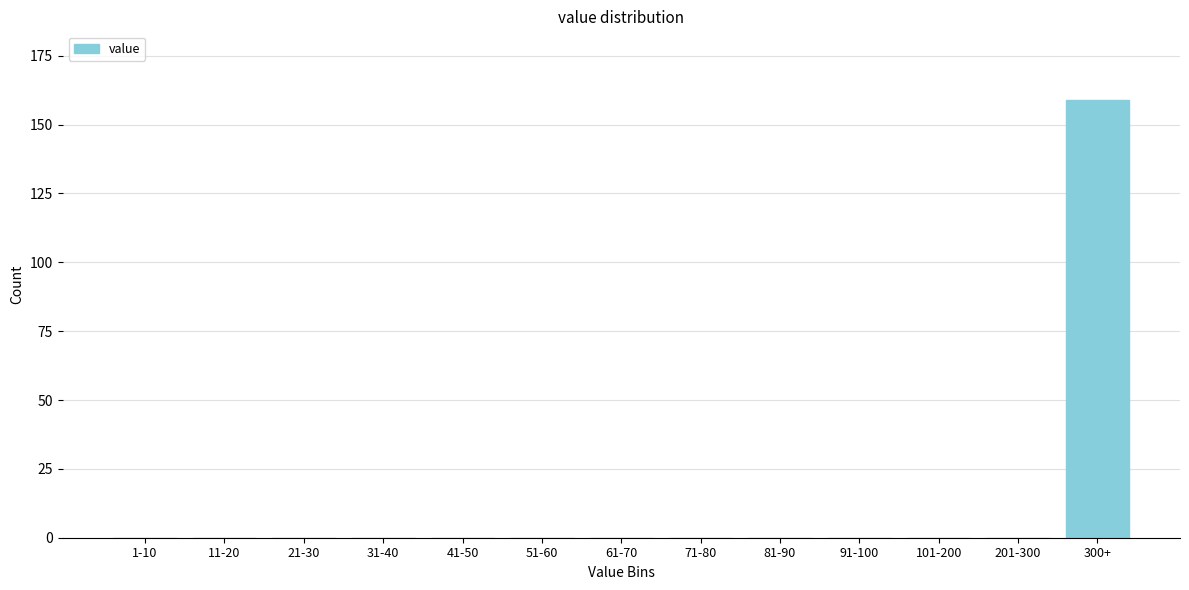

Reading left to right, what are all the values shown in this chart?

1-10=0	11-20=0	21-30=0	31-40=0	41-50=0	51-60=0	61-70=0	71-80=0	81-90=0	91-100=0	101-200=0	201-300=0	300+=159